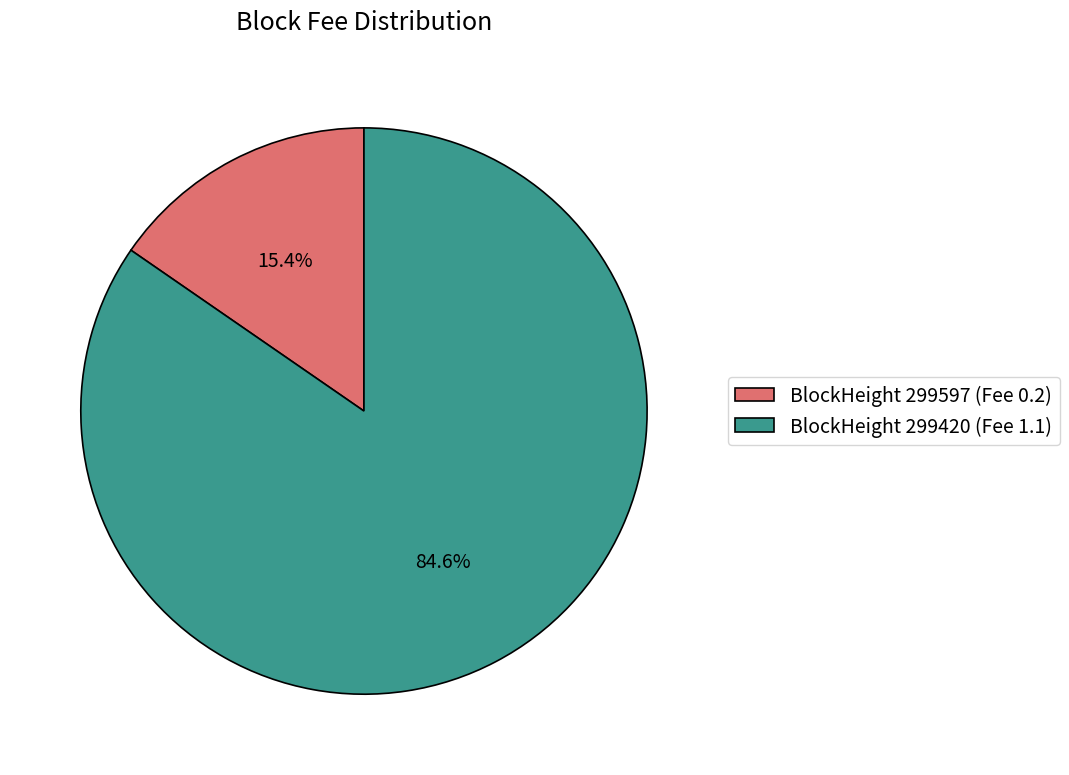

Combined, do BlockHeight 299597 (Fee 0.2) and BlockHeight 299420 (Fee 1.1) account for over 50%?

Yes